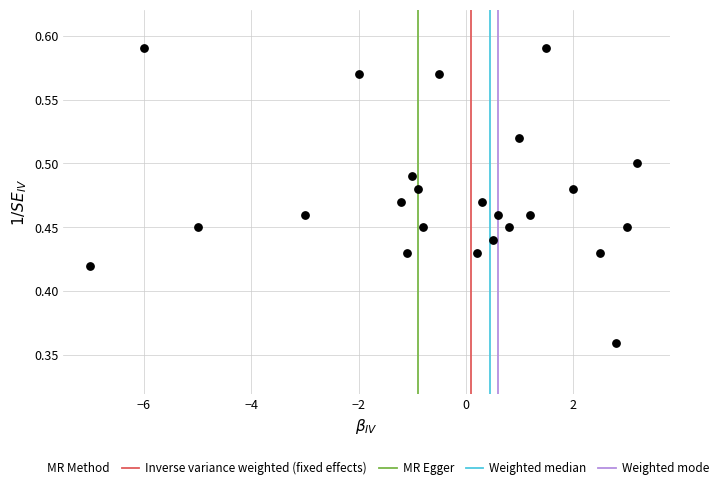

What is the range of X values (max minus min)?

10.2